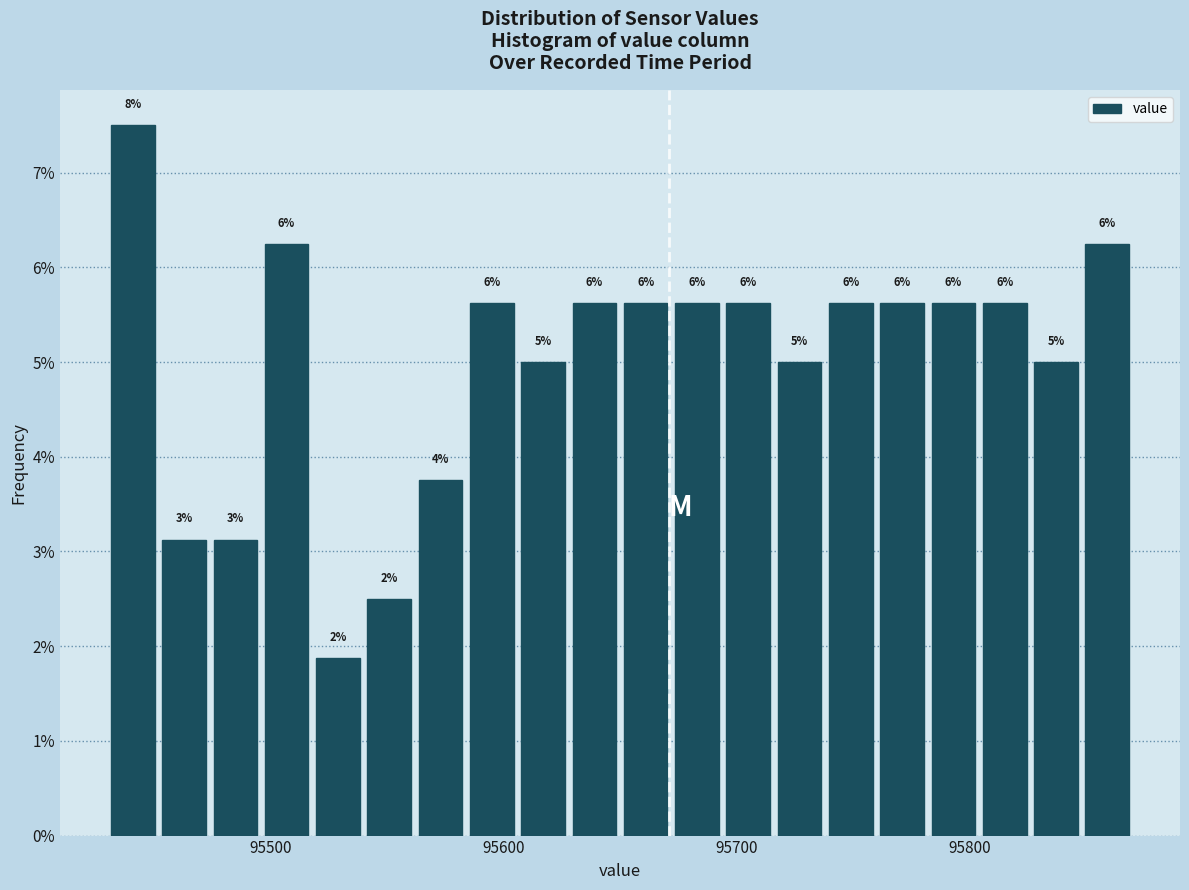

Around what value on the x-axis is the tallest bar? Give the approximate position of its centre, as read against the axis.

95440